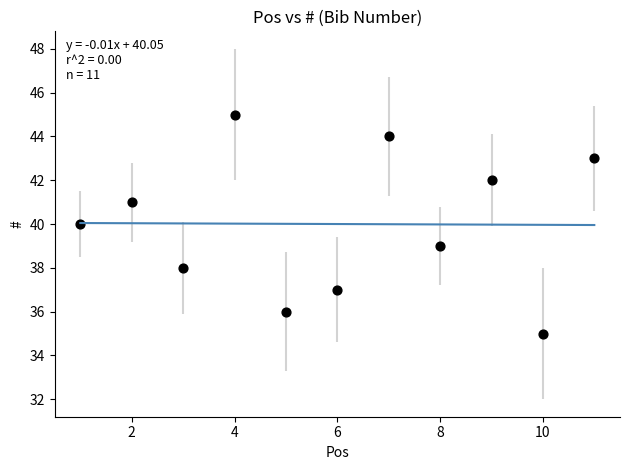

What is the average X value?

6